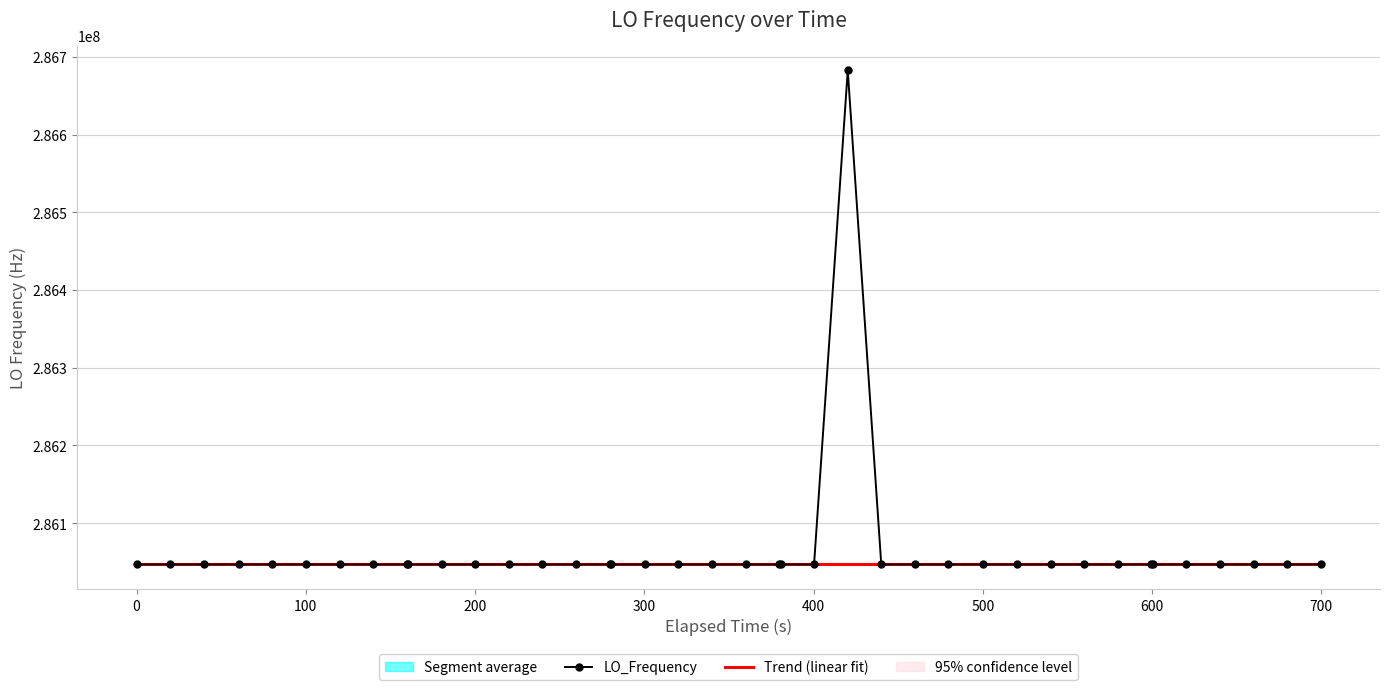

What is the value of the LO_Frequency point at the 24th from the left?

286046999.3